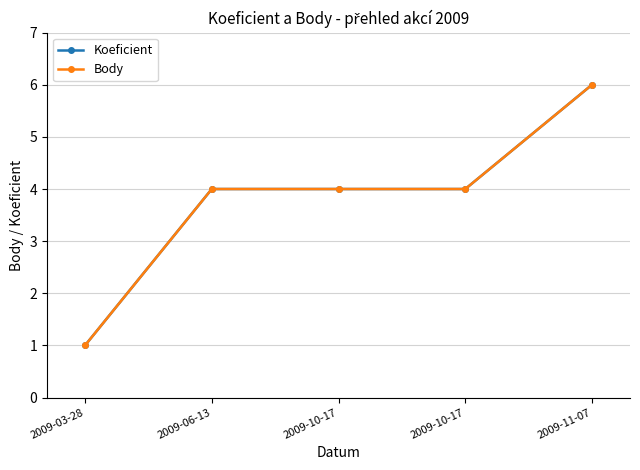

Where does the Body series first go above 4?

2009-11-07